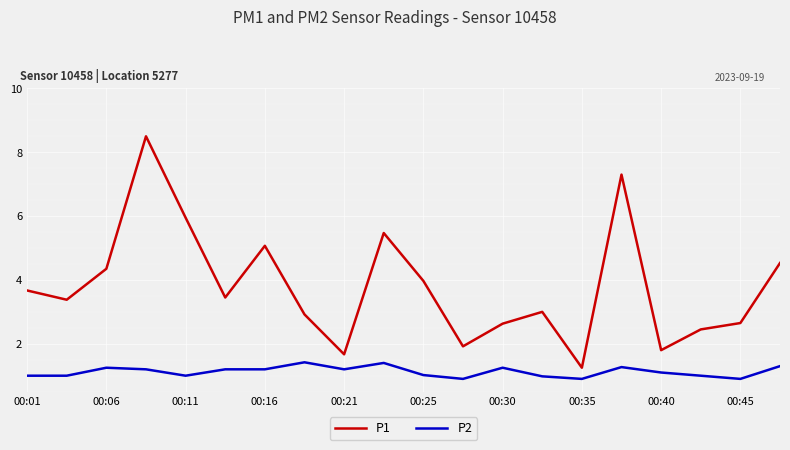

What is the difference between the second highest and second lowest values in the P1 series?

5.6